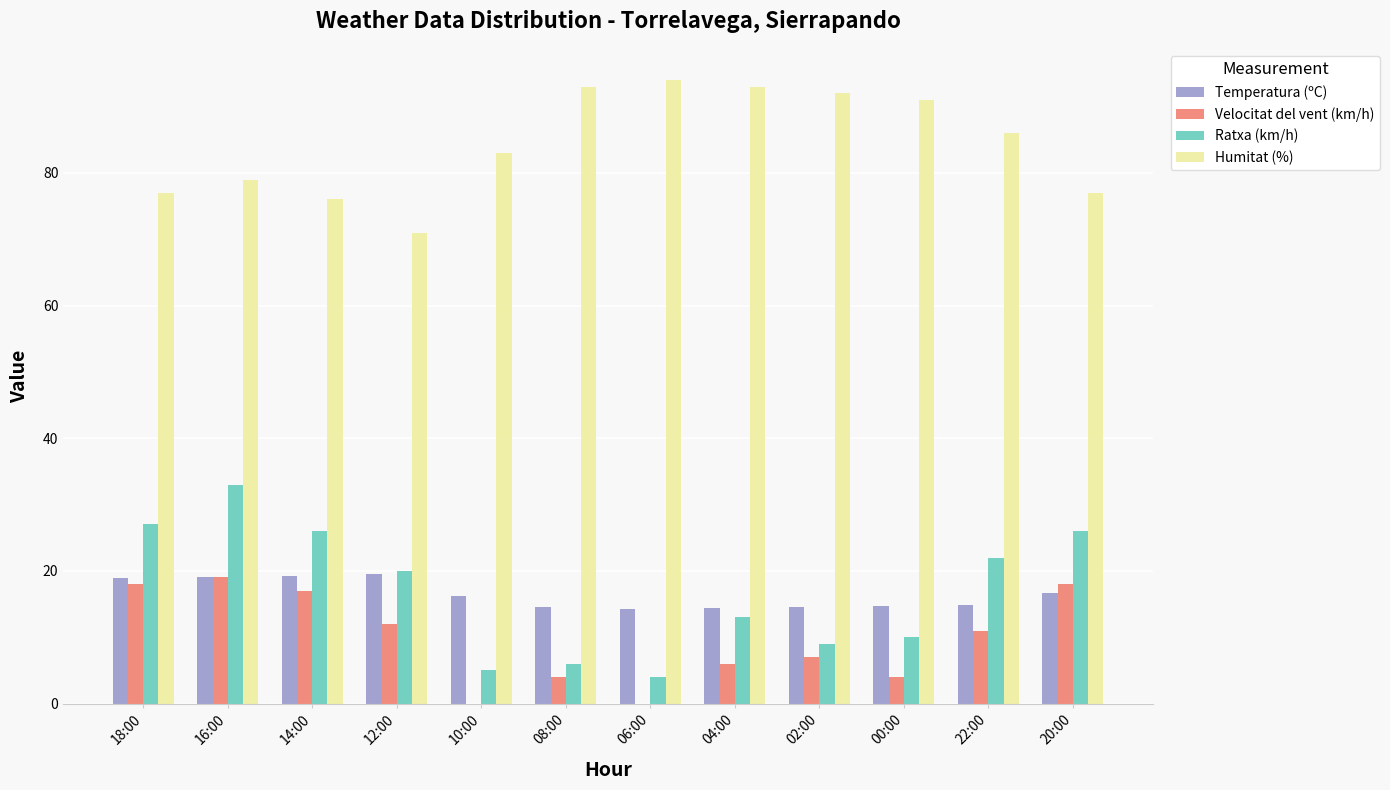

What is the average value of the Temperatura (ºC) series?

16.4